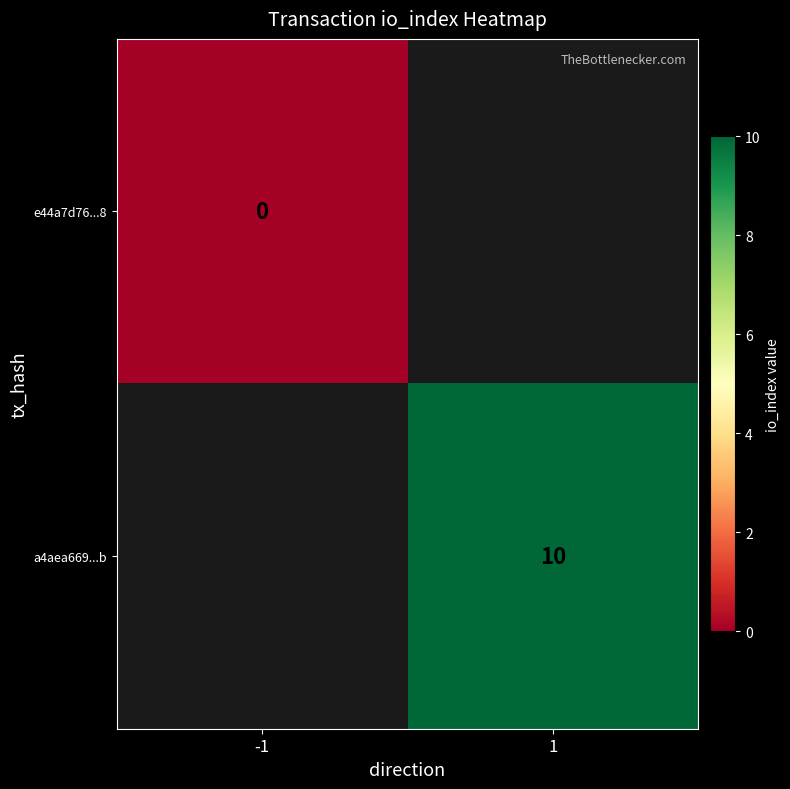

Is the value of e44a7d76...8 at -1 greater than the value of a4aea669...b at 1?

No